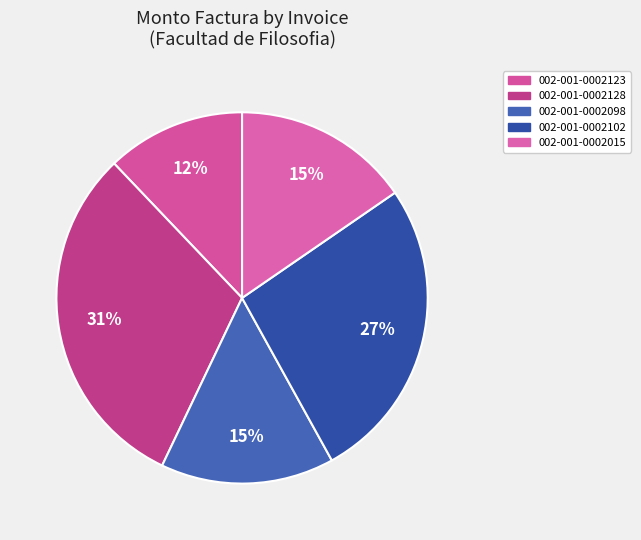

How many slices are in this pie chart?

5